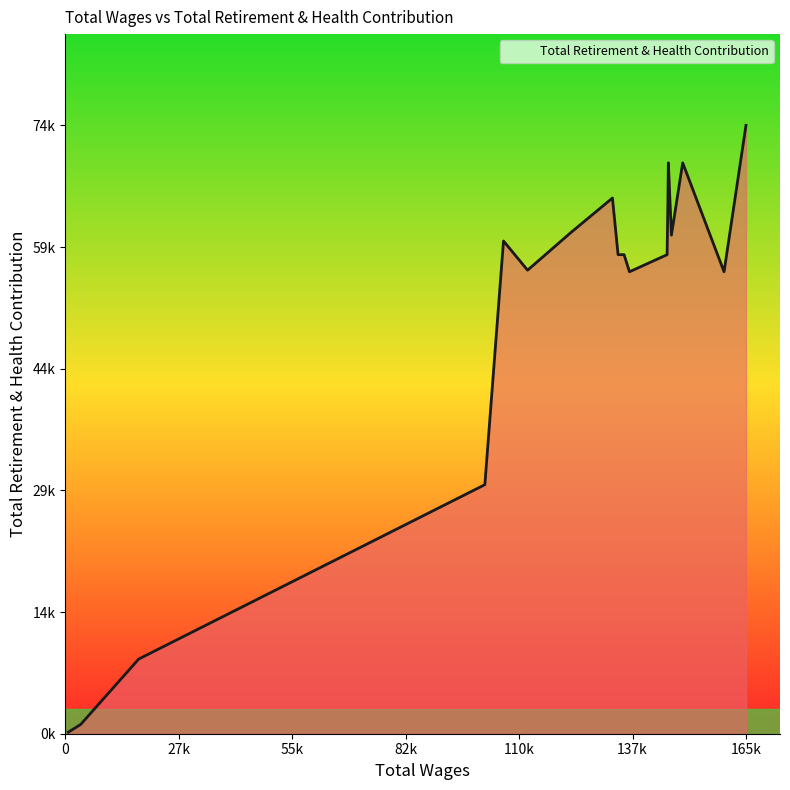

What is the difference between the second highest and second lowest values?

69129